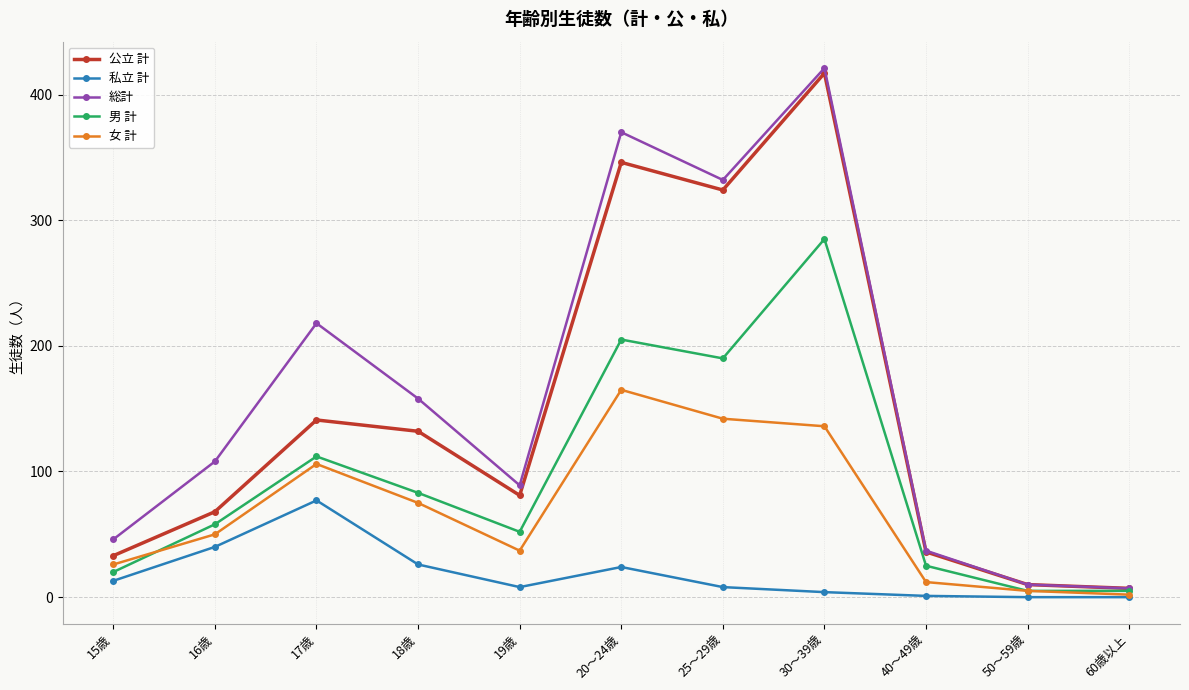

What position from the left is 40～49歳?

9